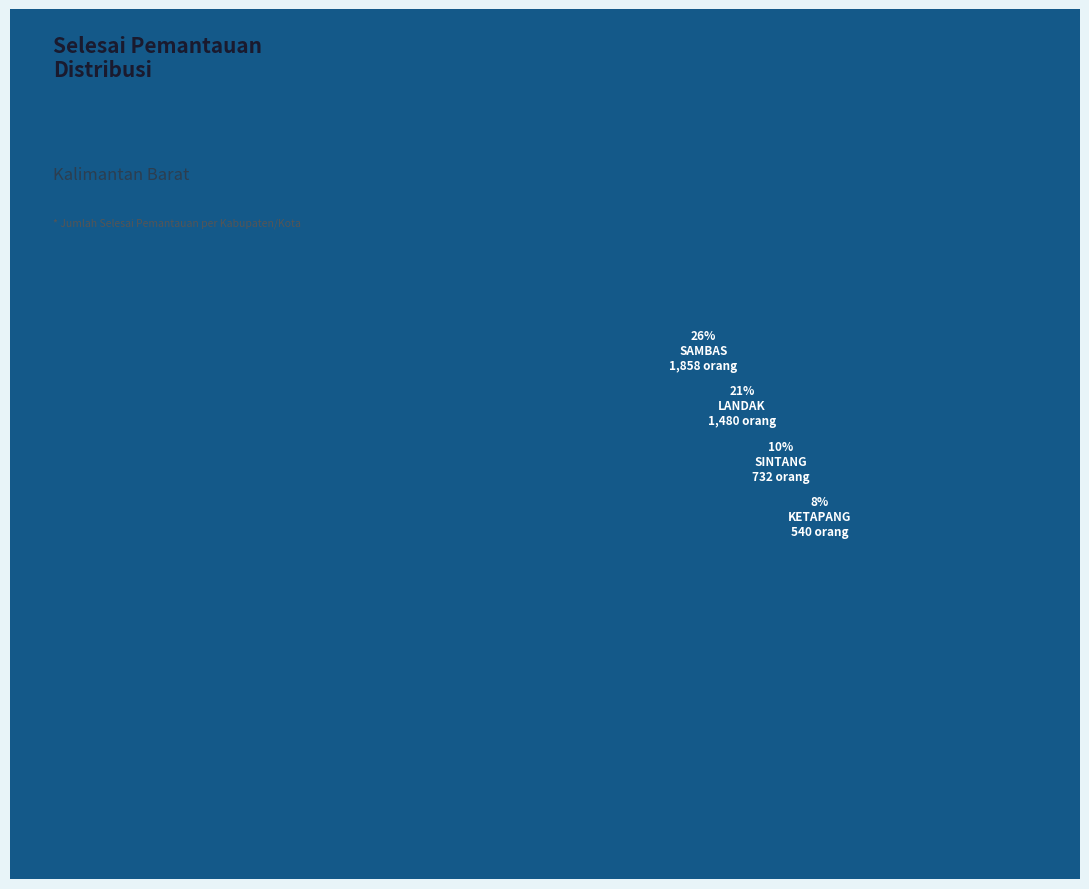

Is it true that SAMBAS is 15% of the pie?

False